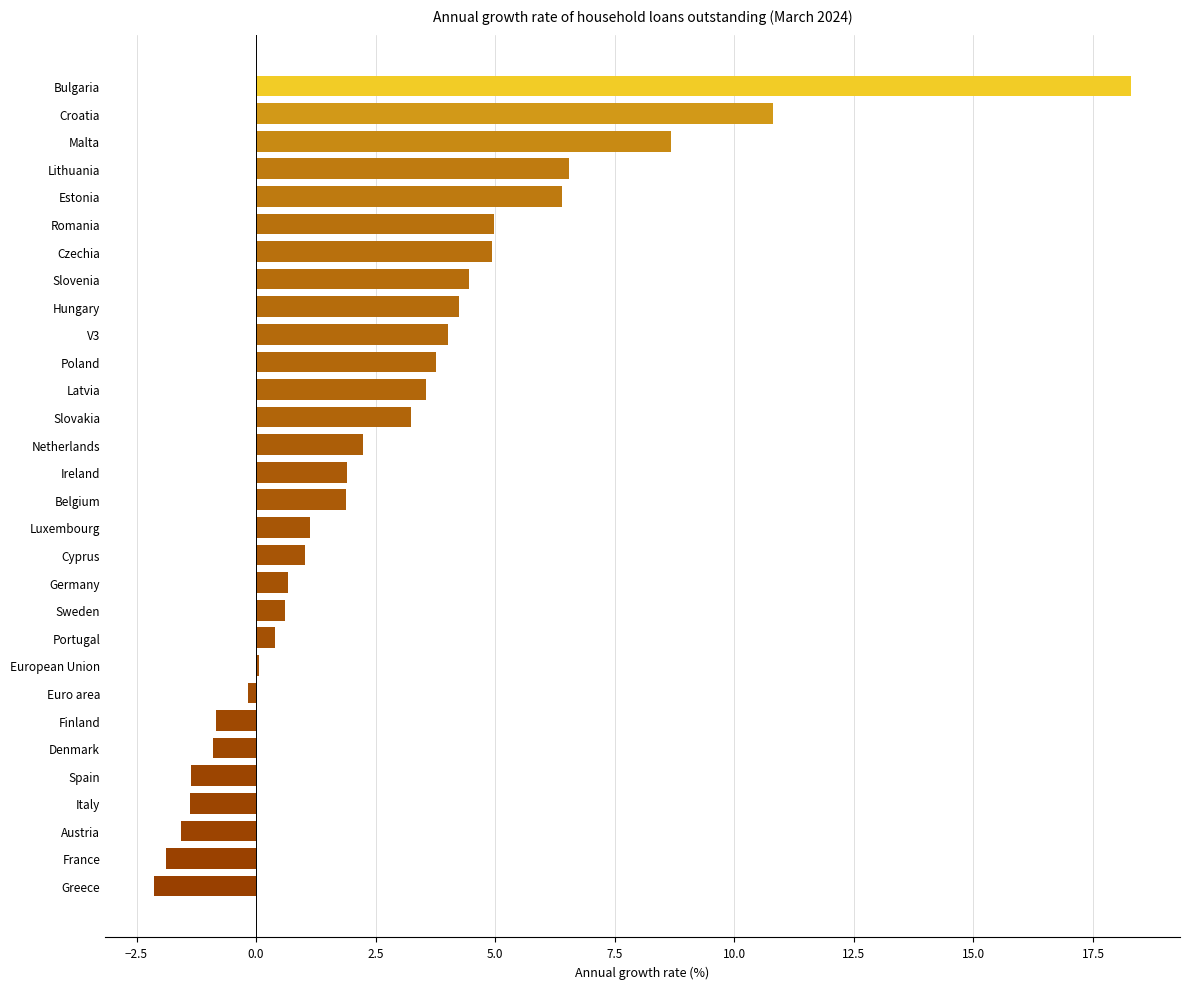

What is the average value?

2.8